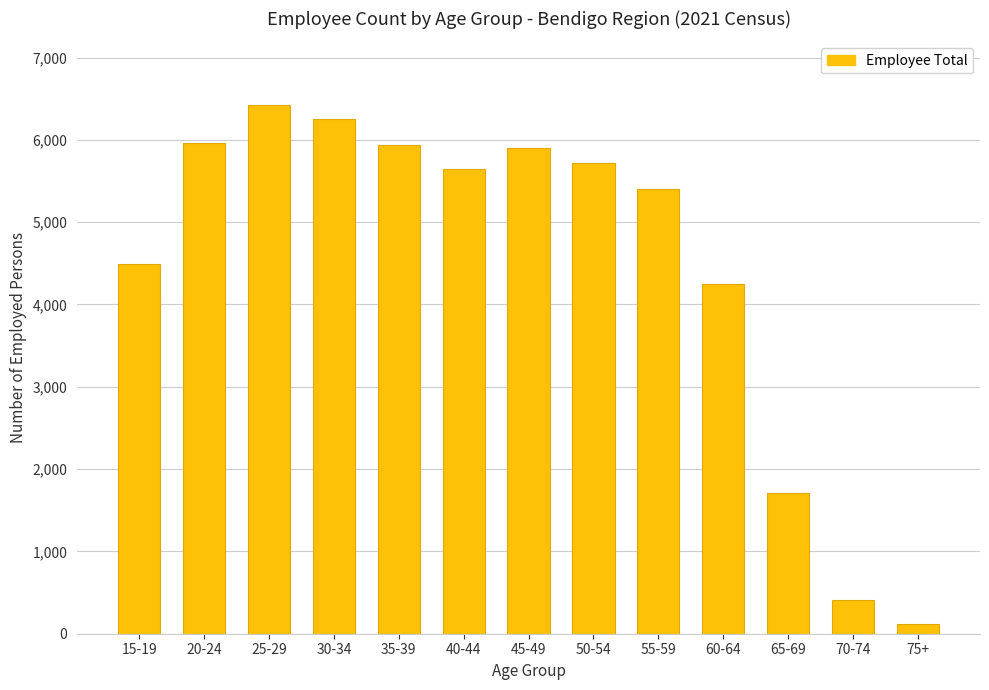

What is the sum of all values?

58252